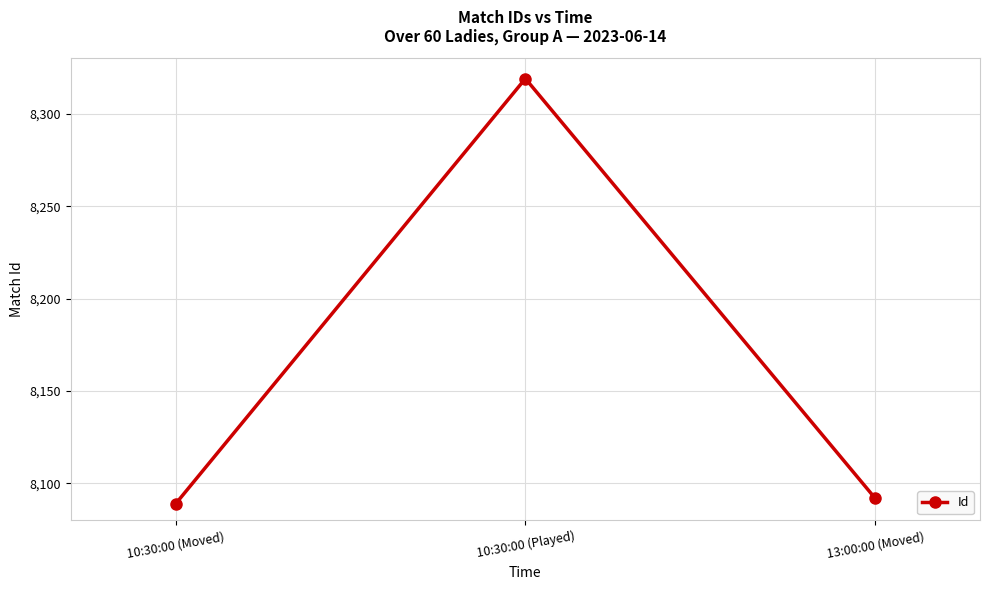

Rank the categories by value from lowest to highest.

10:30:00 (Moved), 13:00:00 (Moved), 10:30:00 (Played)